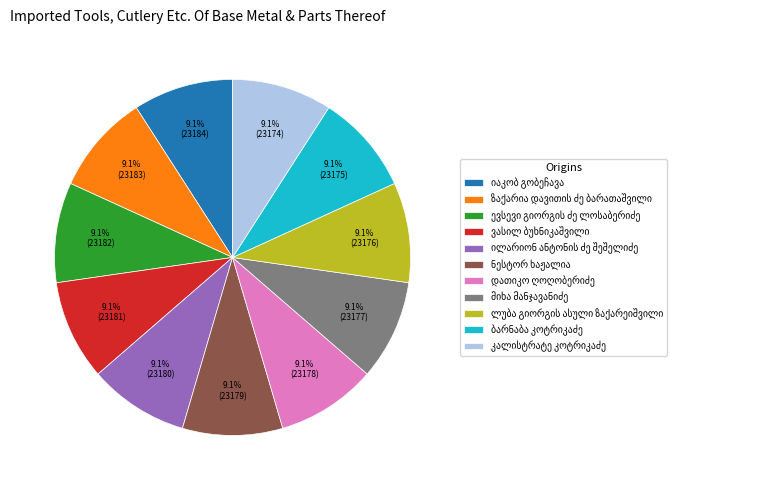

Is there any slice that represents more than half of the pie?

No